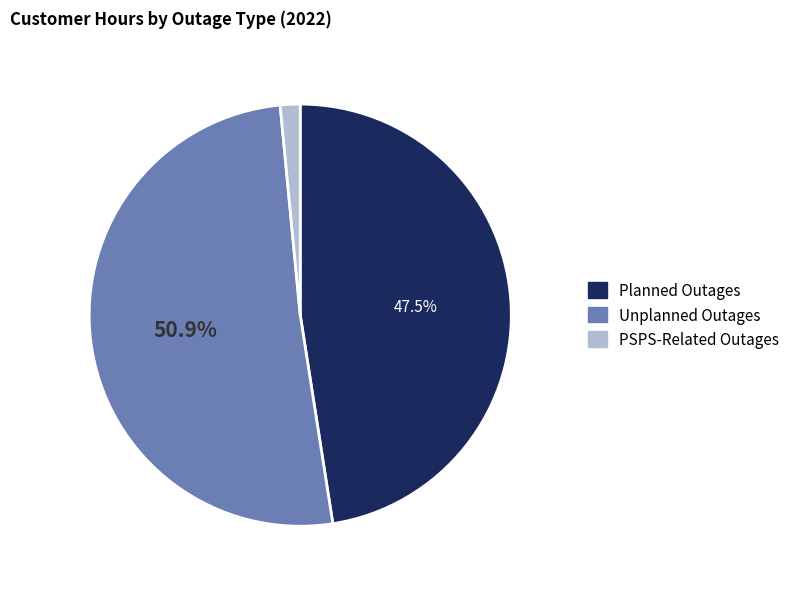

Is there any slice that represents more than half of the pie?

Yes